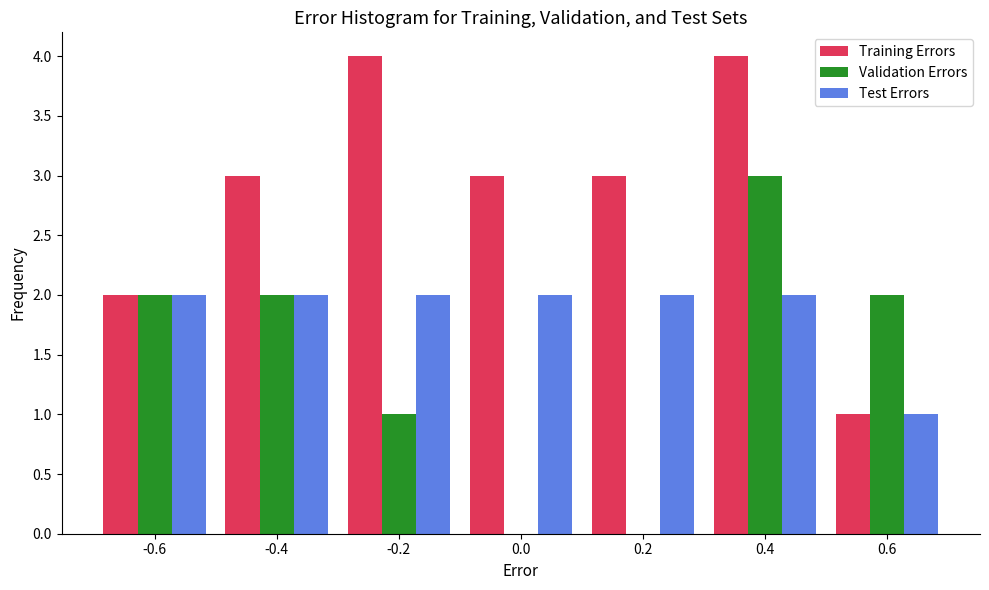

Reading right to left, extract all data points from this chart.

Training Errors: 0.6=1	0.4=4	0.2=3	0.0=3	-0.2=4	-0.4=3	-0.6=2
Validation Errors: 0.6=2	0.4=3	0.2=0	0.0=0	-0.2=1	-0.4=2	-0.6=2
Test Errors: 0.6=1	0.4=2	0.2=2	0.0=2	-0.2=2	-0.4=2	-0.6=2